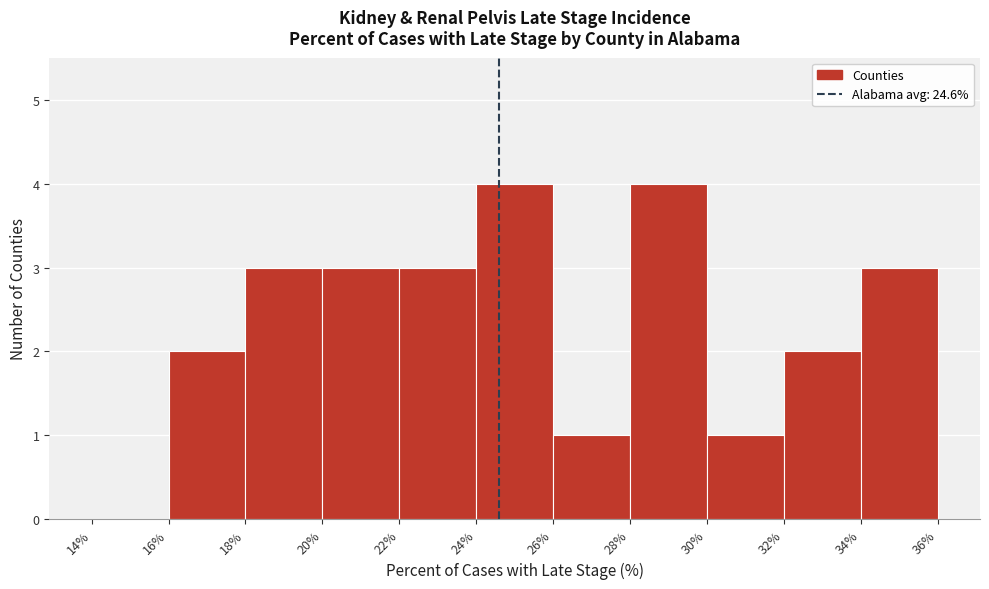

Reading left to right, list every bar in this chart as the range it spans on the x-axis followed by its height. The values are not printed on the chart, so give them approximately, as read against the axis.

14% to 16%: 0
16% to 18%: 2
18% to 20%: 3
20% to 22%: 3
22% to 24%: 3
24% to 26%: 4
26% to 28%: 1
28% to 30%: 4
30% to 32%: 1
32% to 34%: 2
34% to 36%: 3